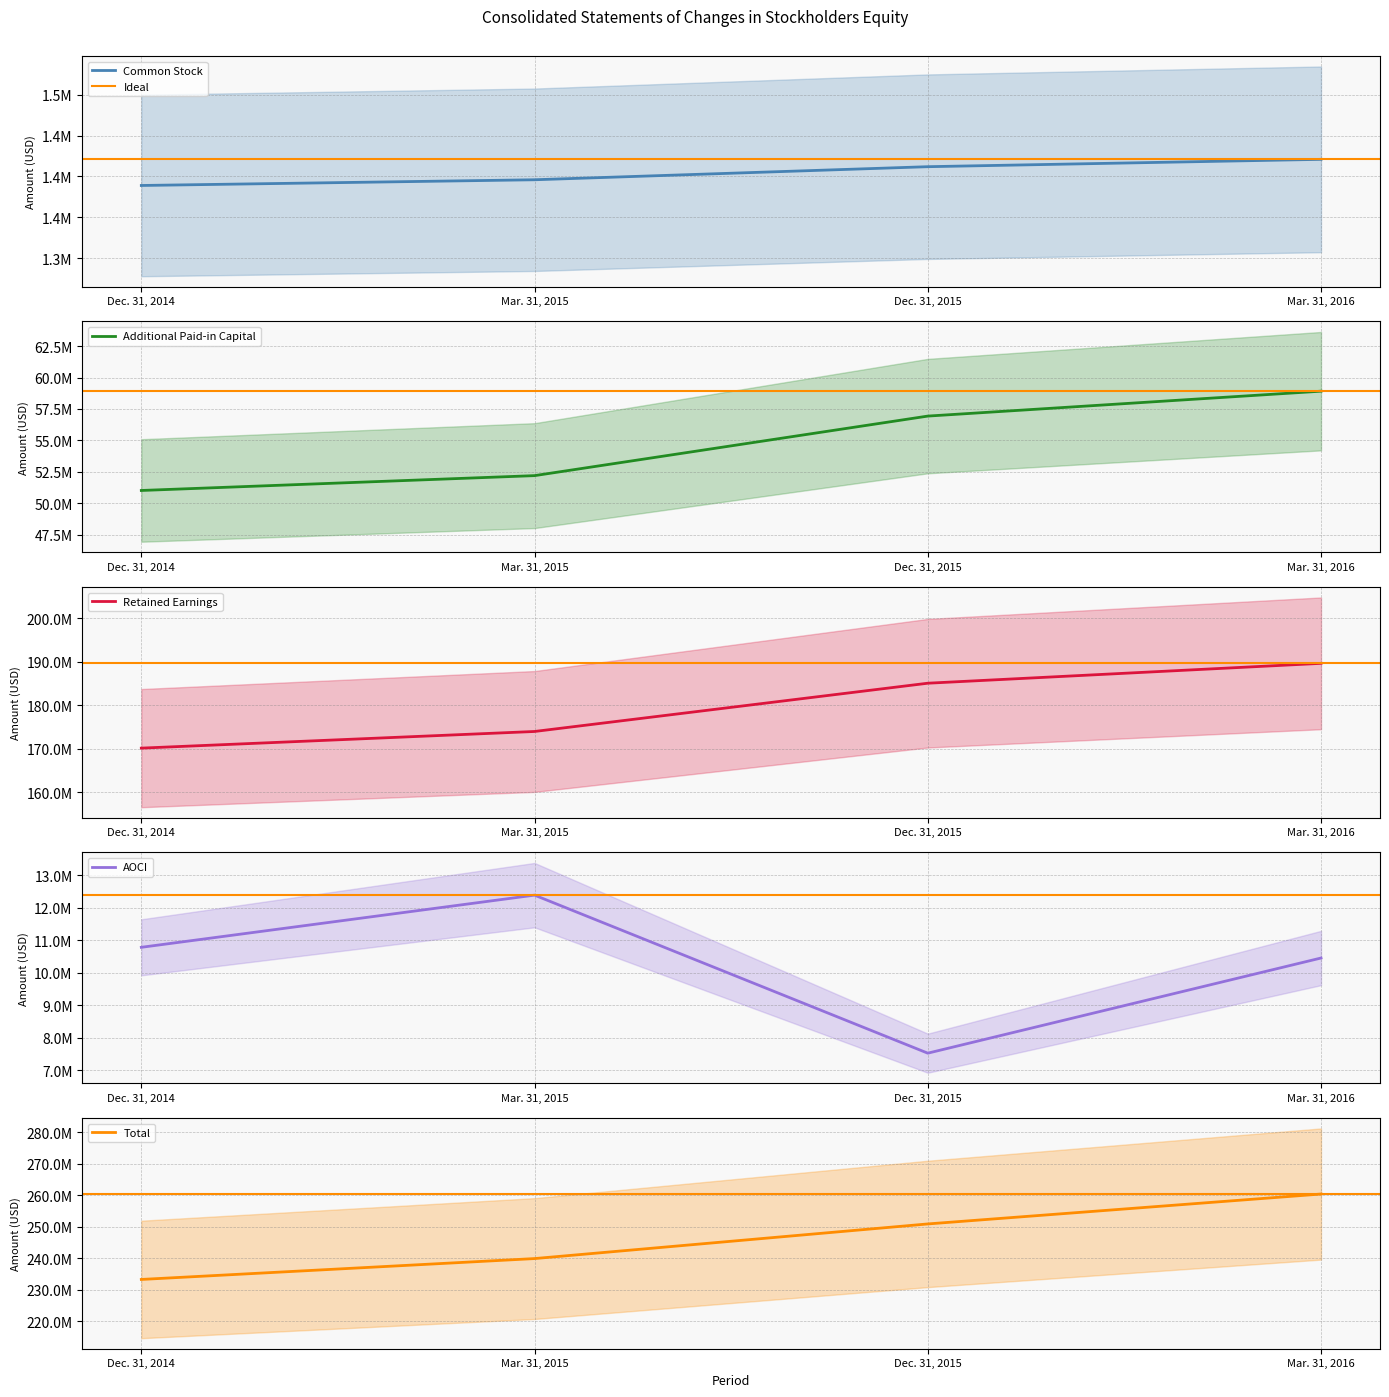

Reading left to right, what are all the values shown in this chart?

Common Stock: Dec. 31, 2014=1389000	Mar. 31, 2015=1396000	Dec. 31, 2015=1412000	Mar. 31, 2016=1421000
Additional Paid-in Capital: Dec. 31, 2014=51009000	Mar. 31, 2015=52191000	Dec. 31, 2015=56931000	Mar. 31, 2016=58914000
Retained Earnings: Dec. 31, 2014=170120000	Mar. 31, 2015=173955000	Dec. 31, 2015=185069000	Mar. 31, 2016=189646000
AOCI: Dec. 31, 2014=10785000	Mar. 31, 2015=12392000	Dec. 31, 2015=7524000	Mar. 31, 2016=10455000
Total: Dec. 31, 2014=233303000	Mar. 31, 2015=239934000	Dec. 31, 2015=250936000	Mar. 31, 2016=260436000